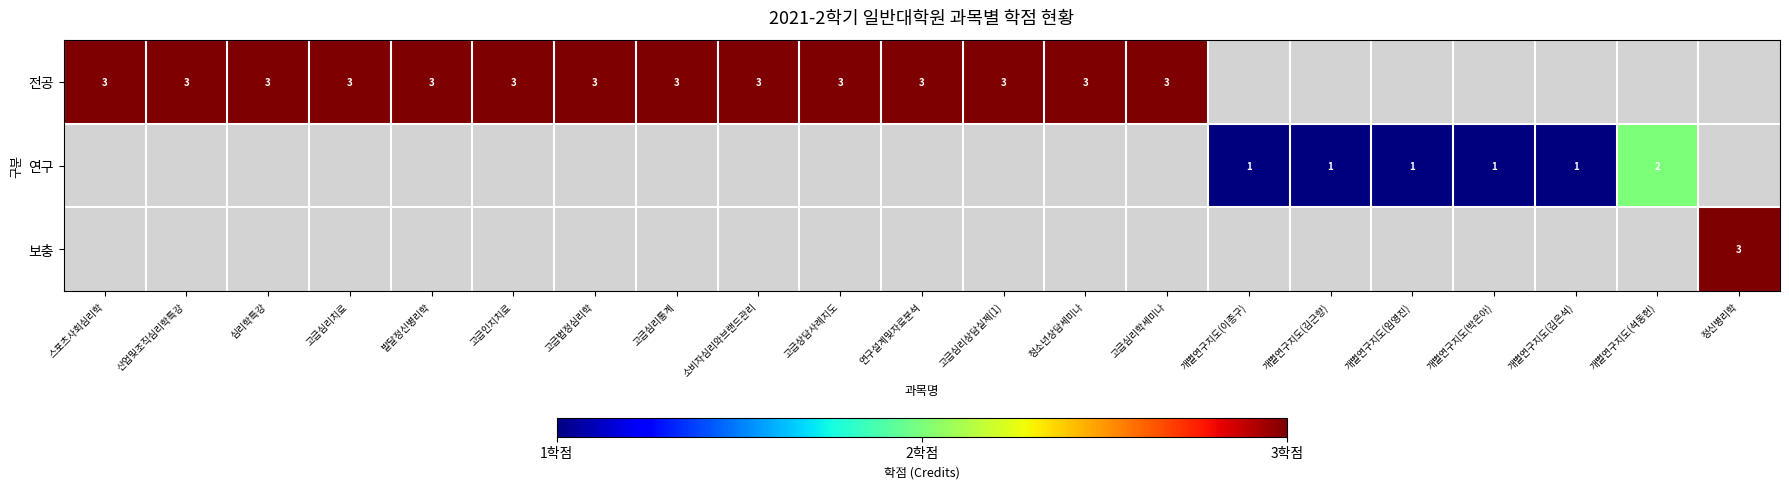

Between 심리학특강 and 고급법정심리학, which is larger?

심리학특강